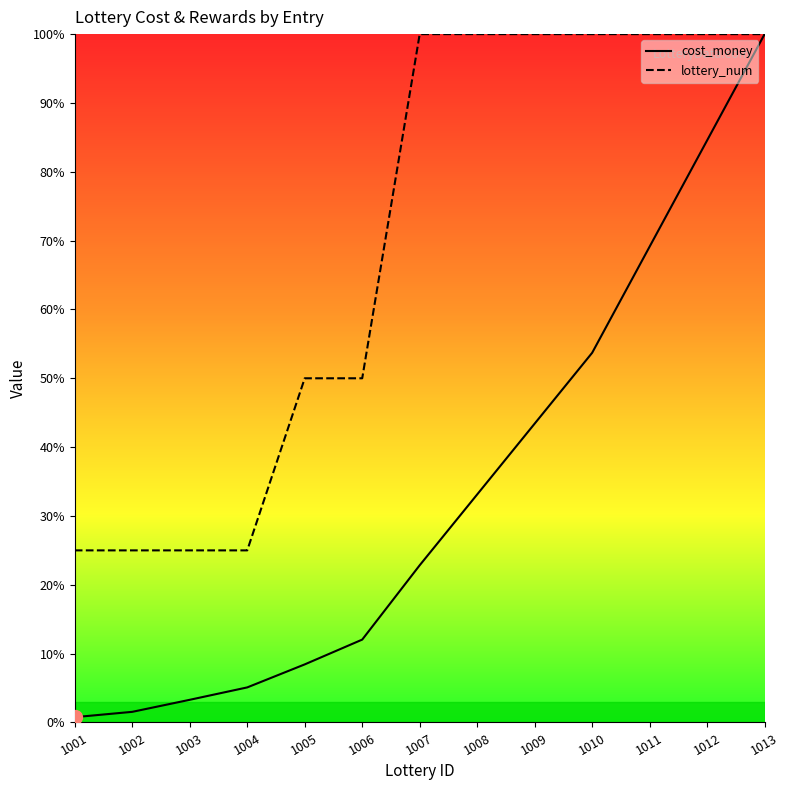

True or false: cost_money and lottery_num cross at least once.

False